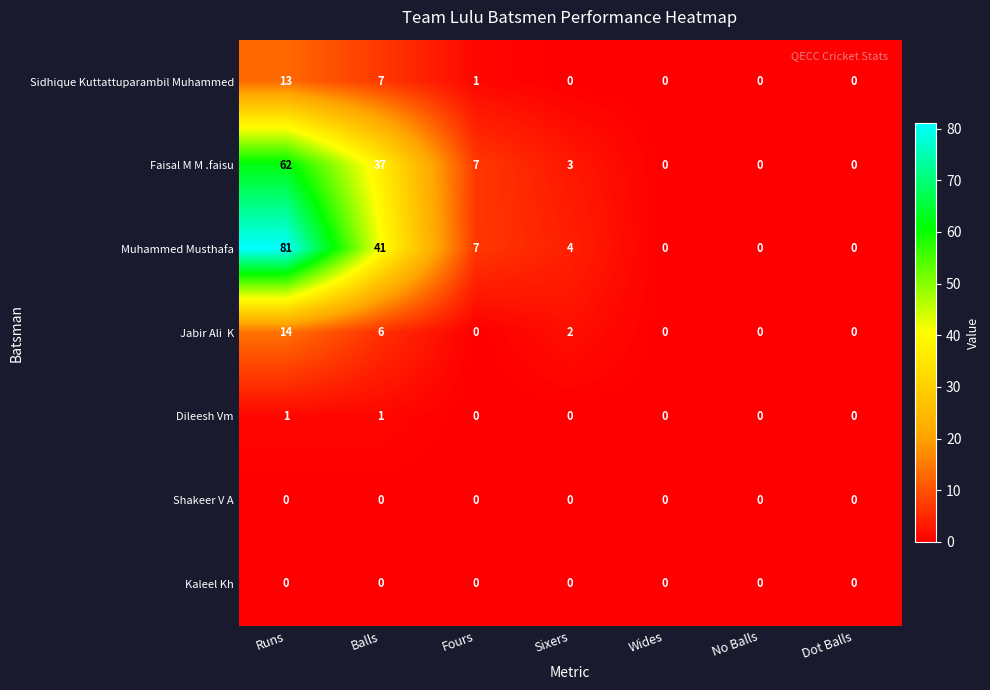

Which series has the largest total across all categories?

Muhammed Musthafa